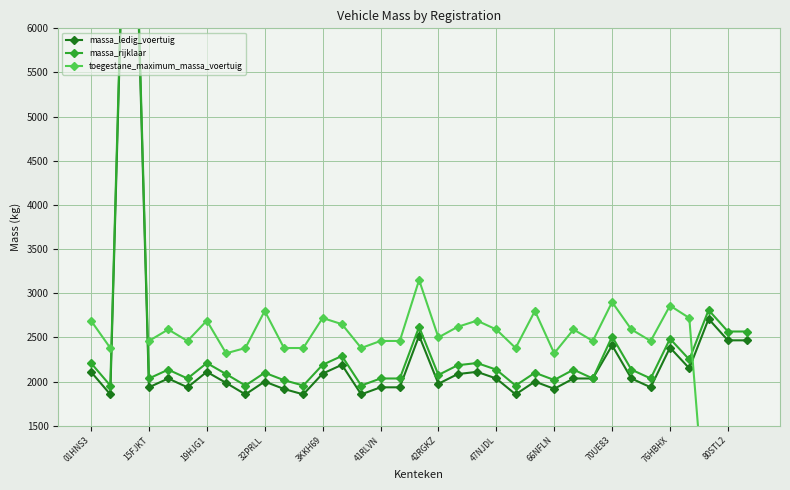

Rank the series at 32 from highest to lowest value.

massa_rijklaar, massa_ledig_voertuig, toegestane_maximum_massa_voertuig